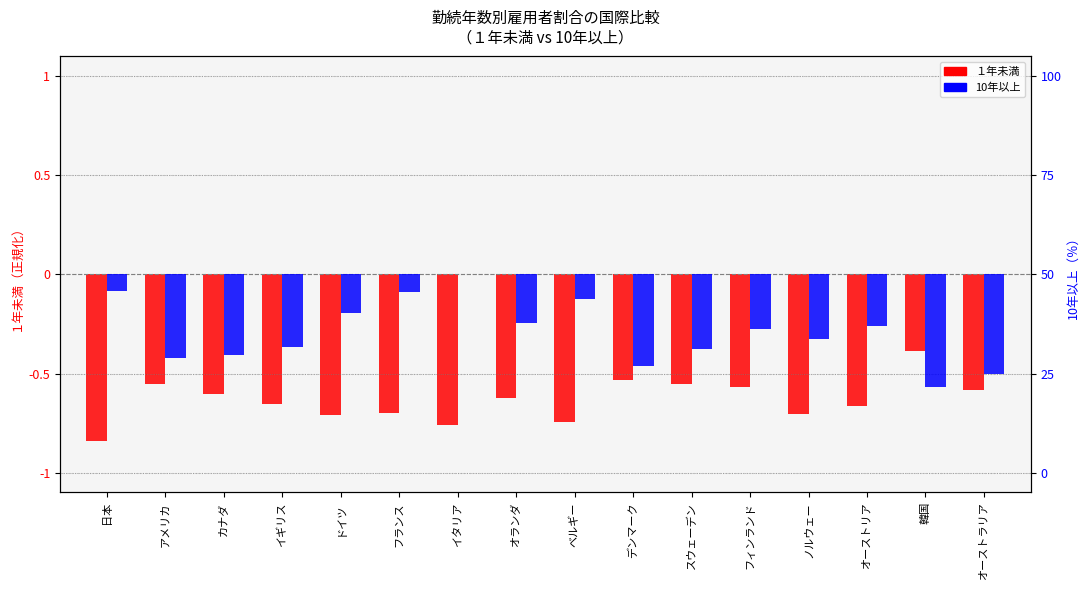

List the series in order of their peak value, lowest first.

１年未満, 10年以上